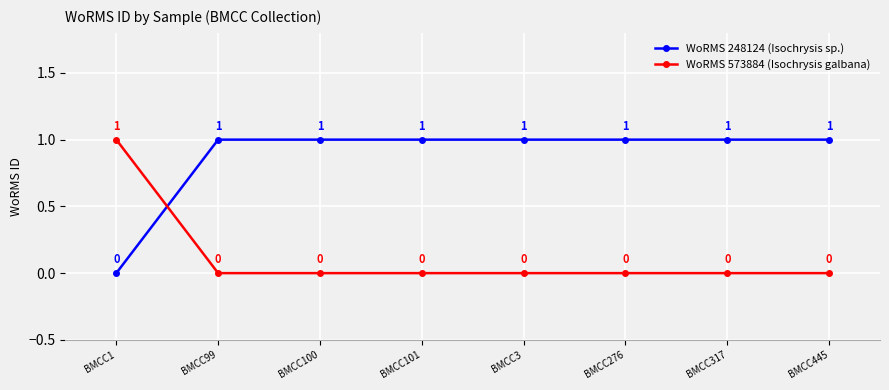

What is the total value across all series at BMCC1?

1